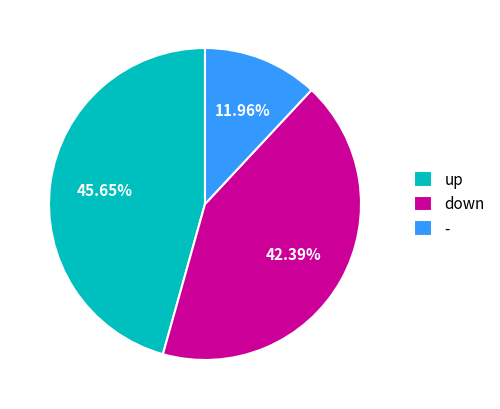

Does any single category account for the majority?

No